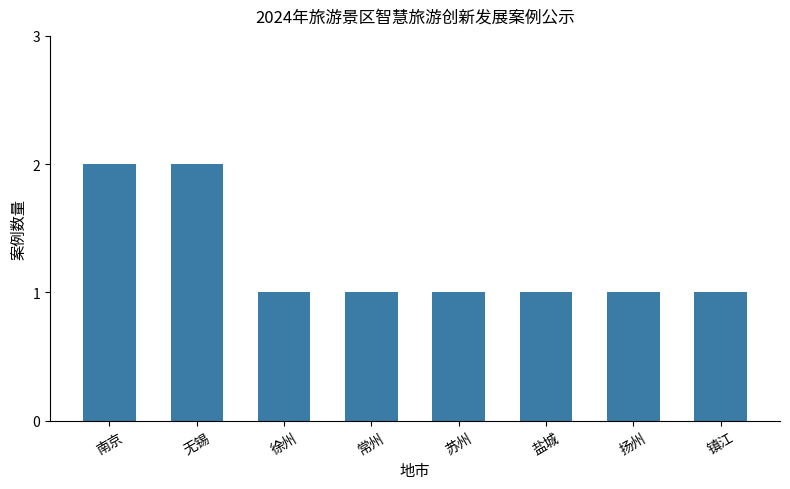

Reading left to right, extract all data points from this chart.

南京=2	无锡=2	徐州=1	常州=1	苏州=1	盐城=1	扬州=1	镇江=1